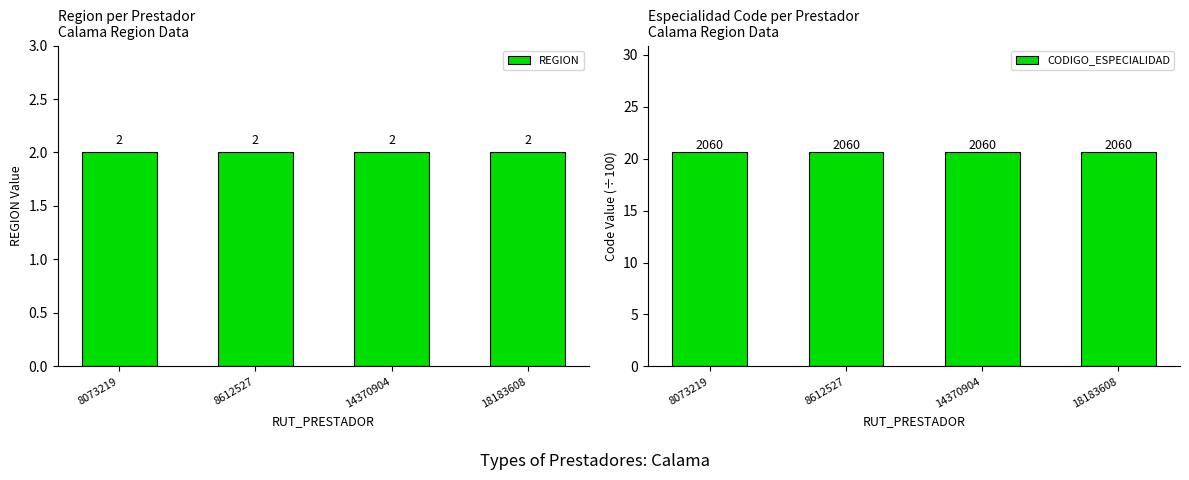

At which category is the sum across all series the highest?

8073219